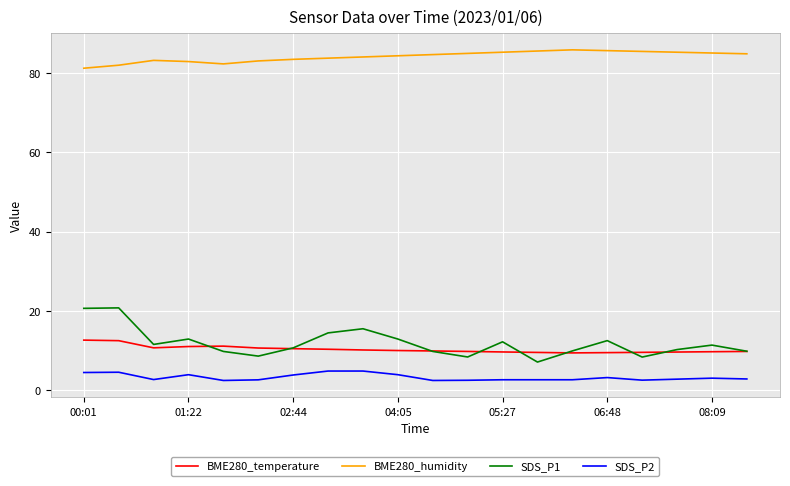

Which series has the widest spread of values?

SDS_P1